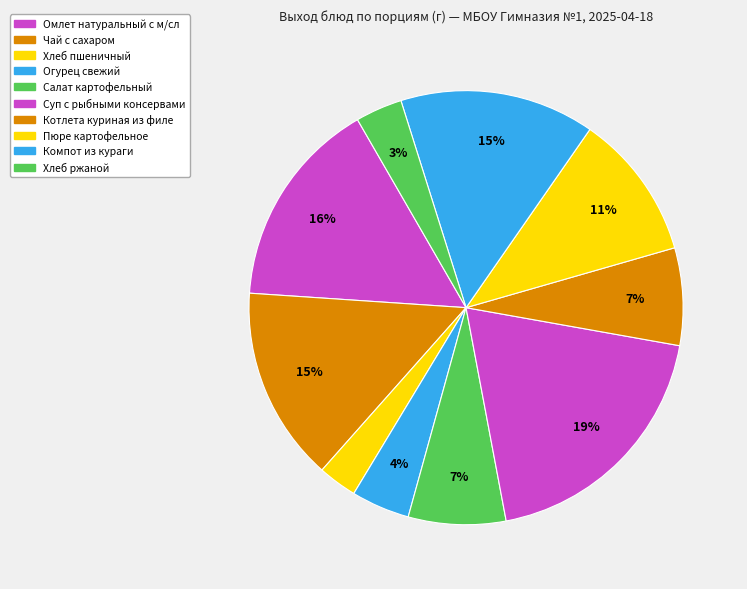

How many segments does this pie chart have?

10